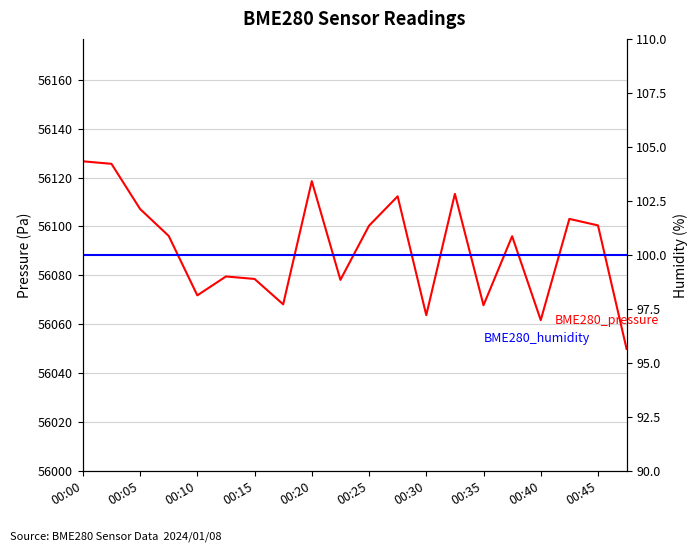

What value does the BME280_pressure series have at 13?

56113.3